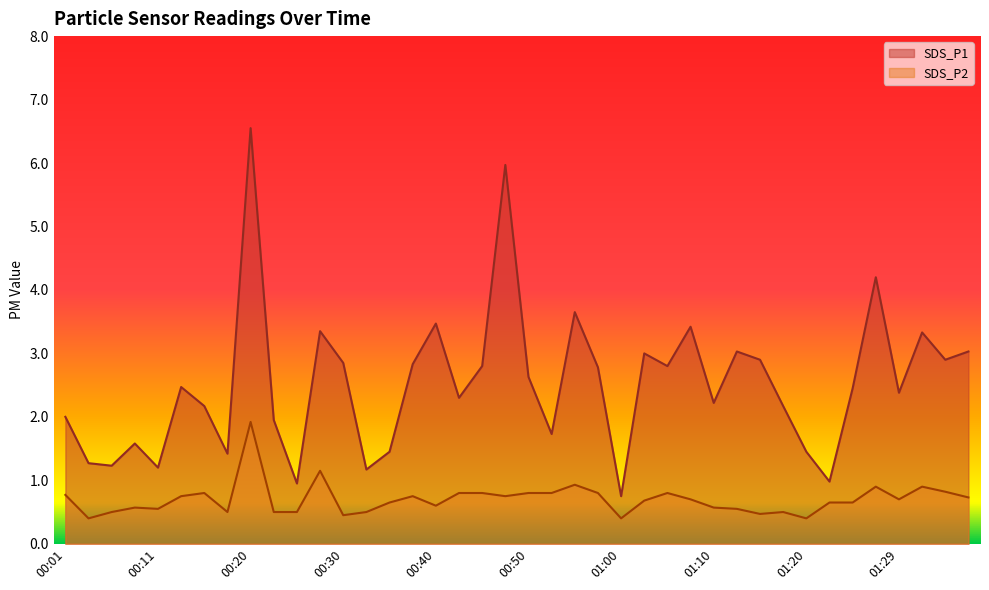

True or false: SDS_P1 and SDS_P2 cross at least once.

False